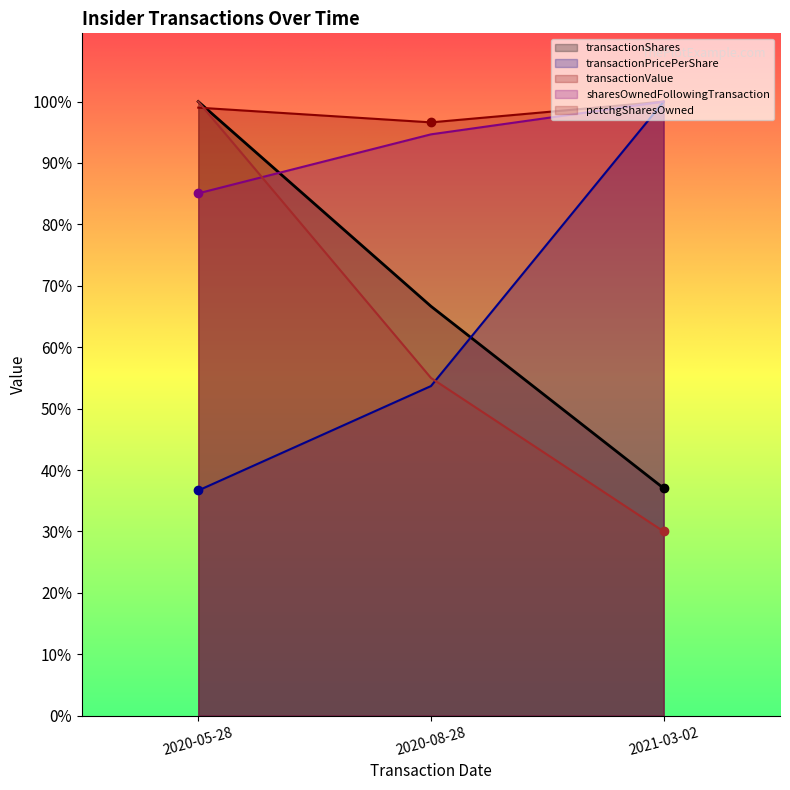

What is the label of the 1st point from the right?

2021-03-02